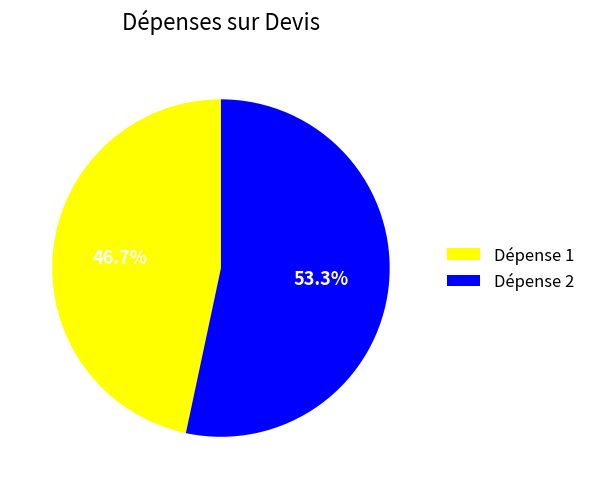

Does Dépense 2 represent more than half of the total?

Yes